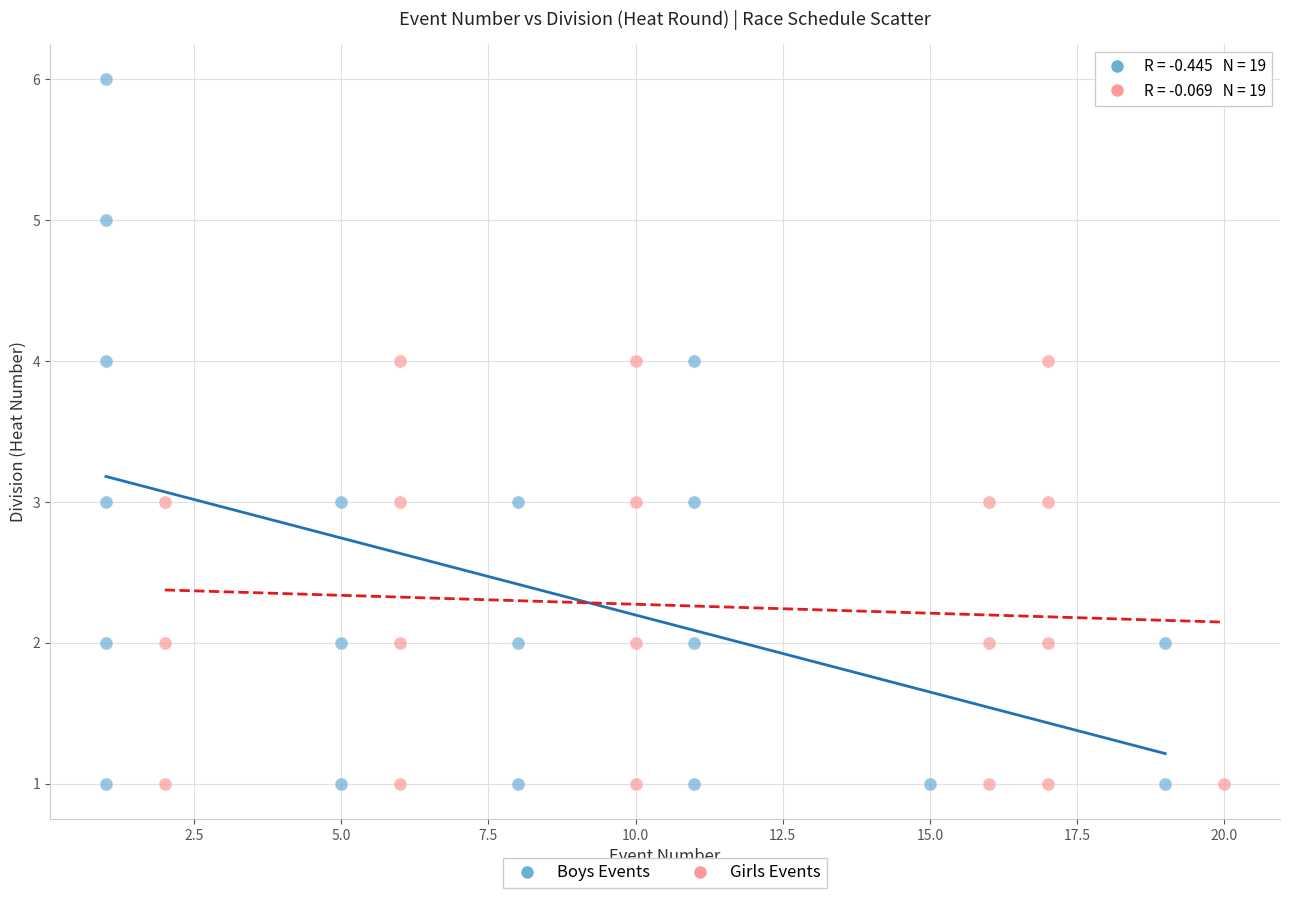

Which series has the widest spread of Y values?

Boys Events